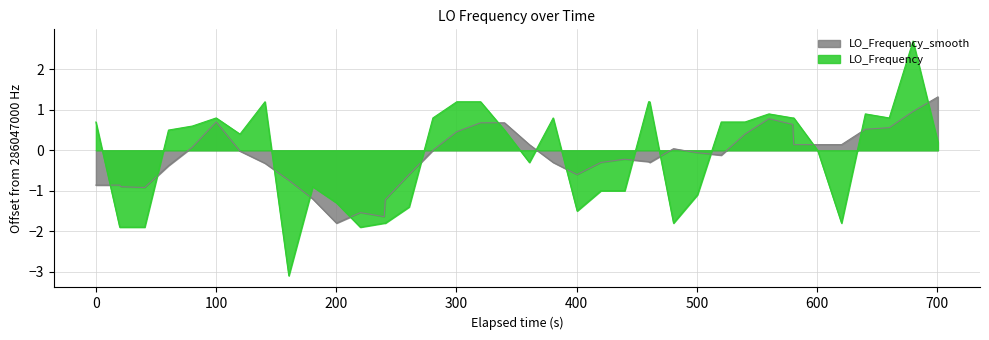

Reading left to right, transcribe all the data shown in this chart.

0.7	-1.9	-1.9	-1.9	0.5	0.6	0.8	0.4	1.2	-3.1	-0.9	-1.3	-1.9	-1.8	-1.8	-1.4	0.8	1.2	1.2	0.5	-0.3	0.8	-1.5	-1.0	-1.0	1.2	1.2	-1.8	-1.1	0.7	0.7	0.9	0.8	0.8	0.0	-1.8	0.9	0.8	2.7	0.2